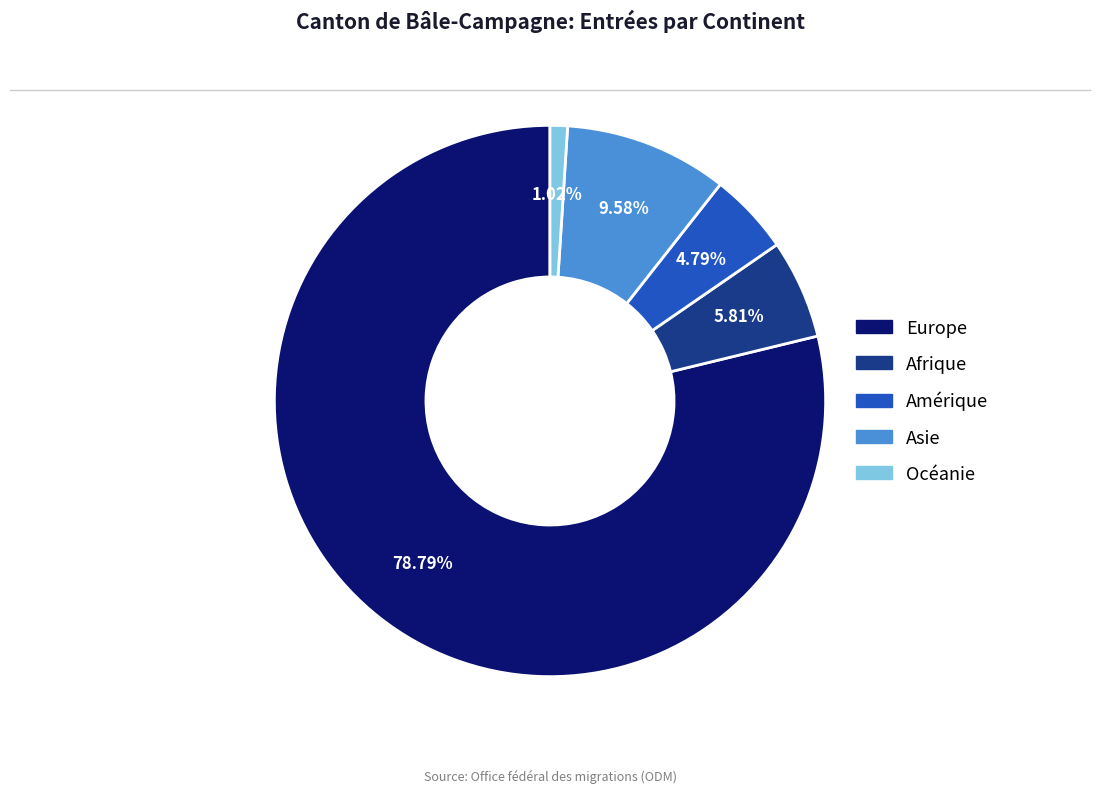

What is the largest slice in the pie chart?

Europe